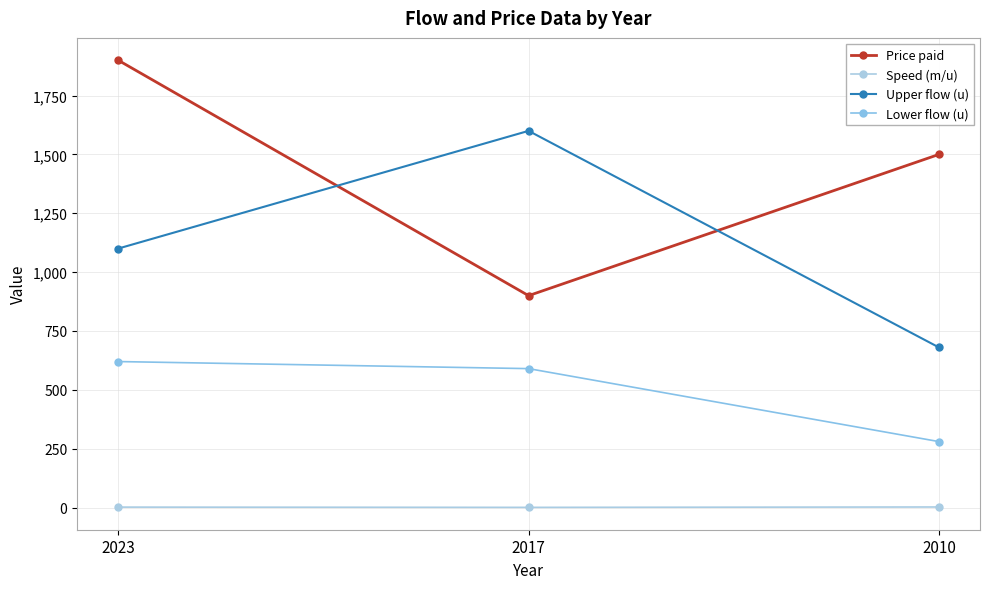

Reading left to right, what are all the values shown in this chart?

Price paid: 1900.0	900.0	1500.0
Speed (m/u): 1.7	0.6	2.2
Upper flow (u): 1100.0	1600.0	680.0
Lower flow (u): 620.0	590.0	280.0